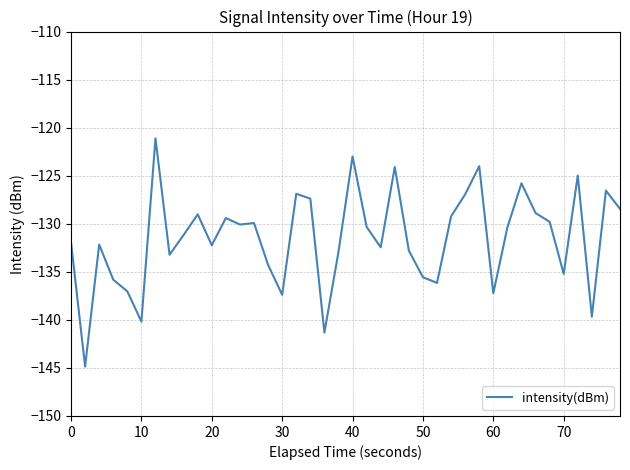

What is the minimum value shown in the chart?

-144.9